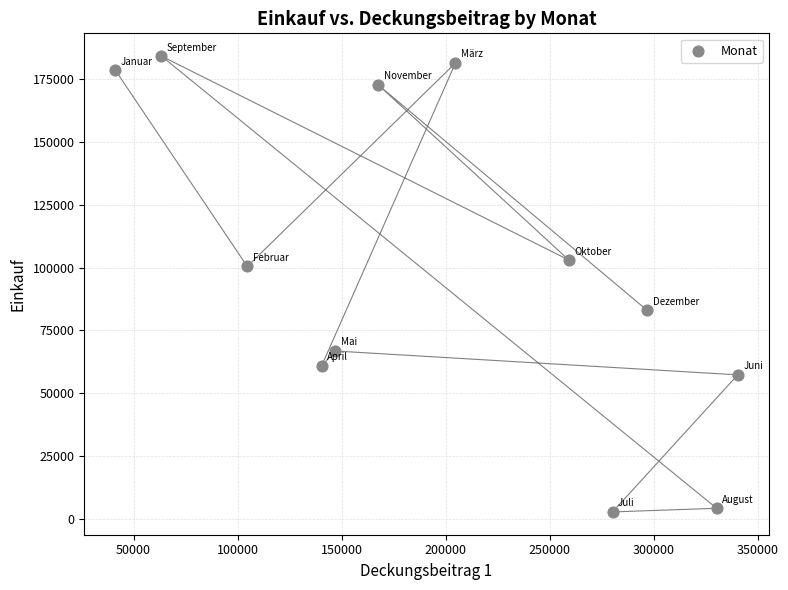

What is the average Y value?

99576